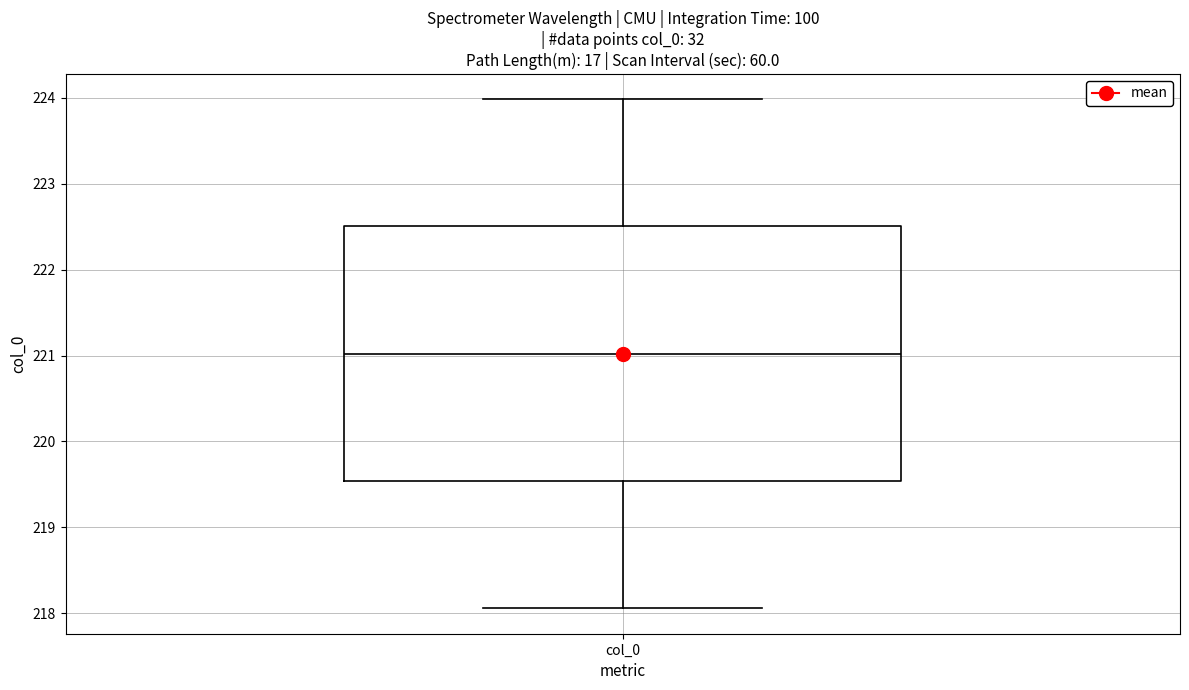

Where does the median line of the box for col_0 sit on the y-axis? The values are not printed on the chart, so give them approximately, as read against the axis.

221.0